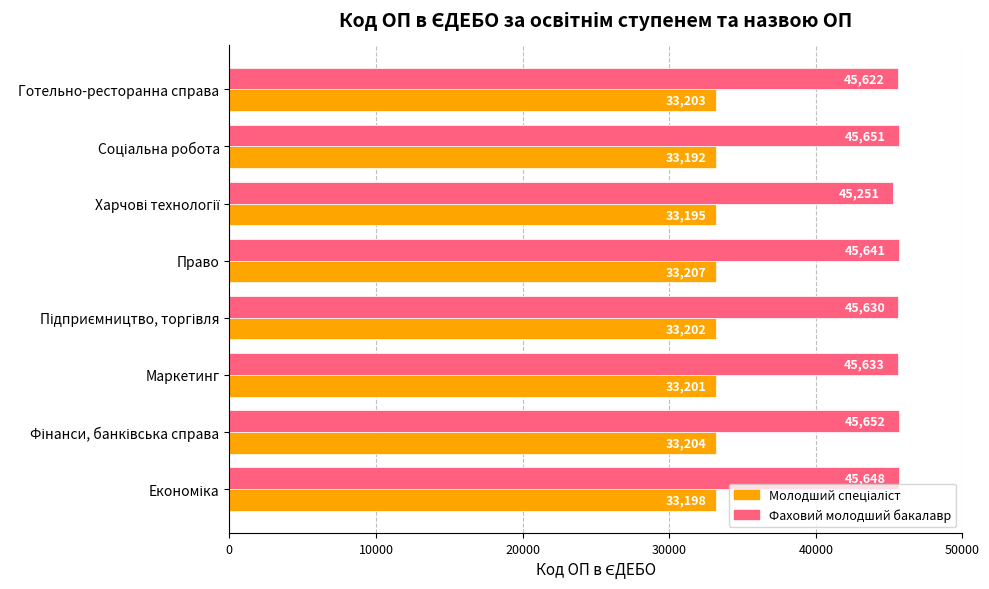

True or false: Фаховий молодший бакалавр has a value of 45633 at Маркетинг.

True